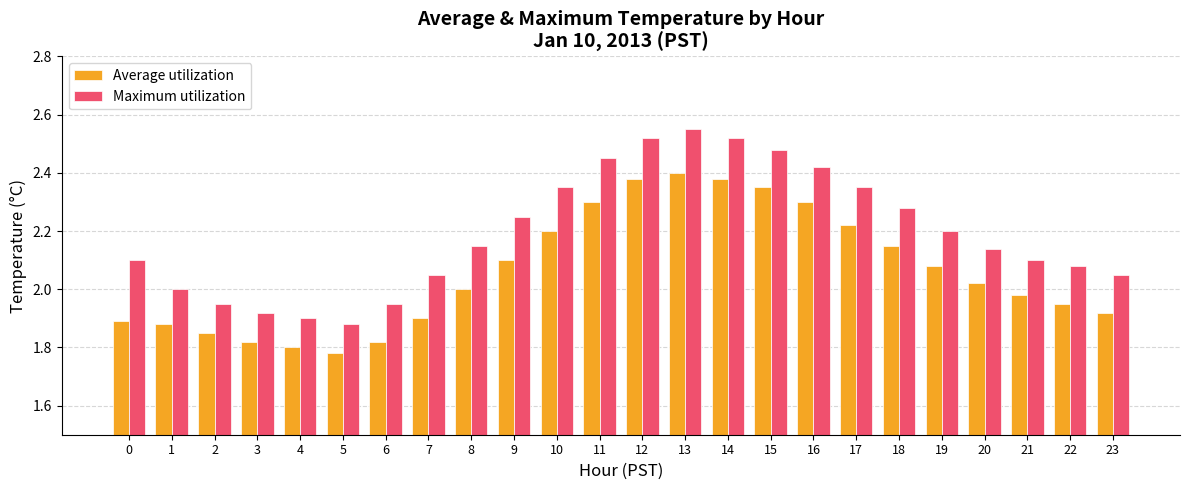

True or false: Average utilization has a value of 0.4 at 4.

False